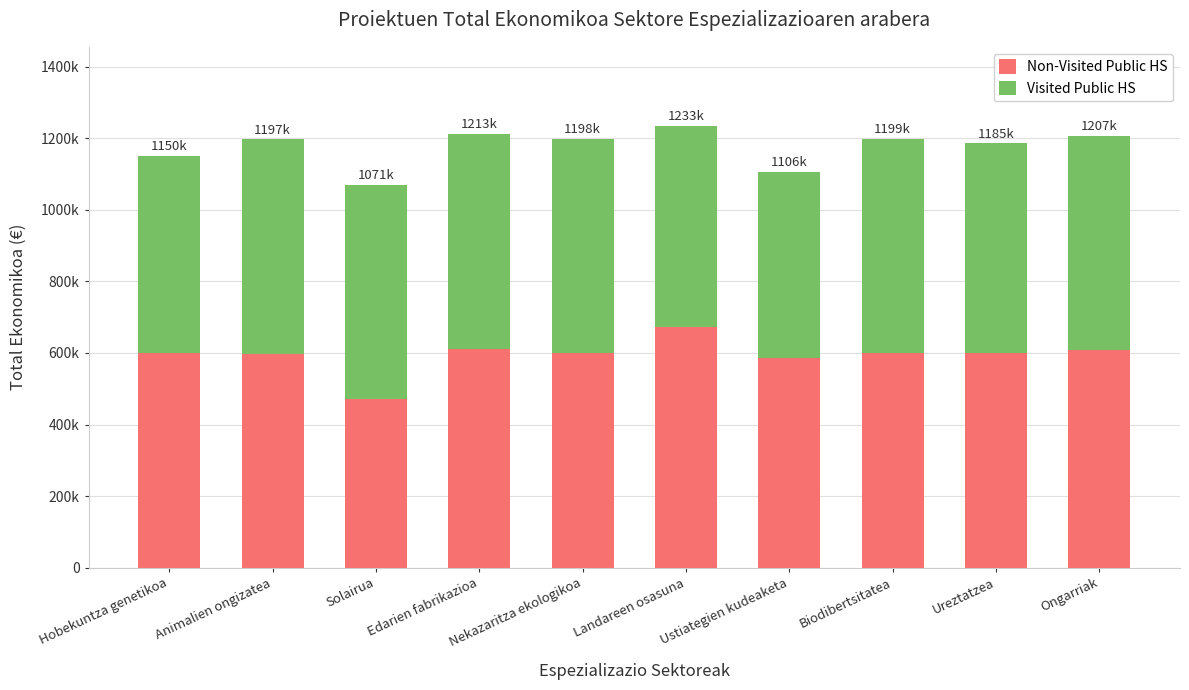

Does the chart contain any negative values?

No